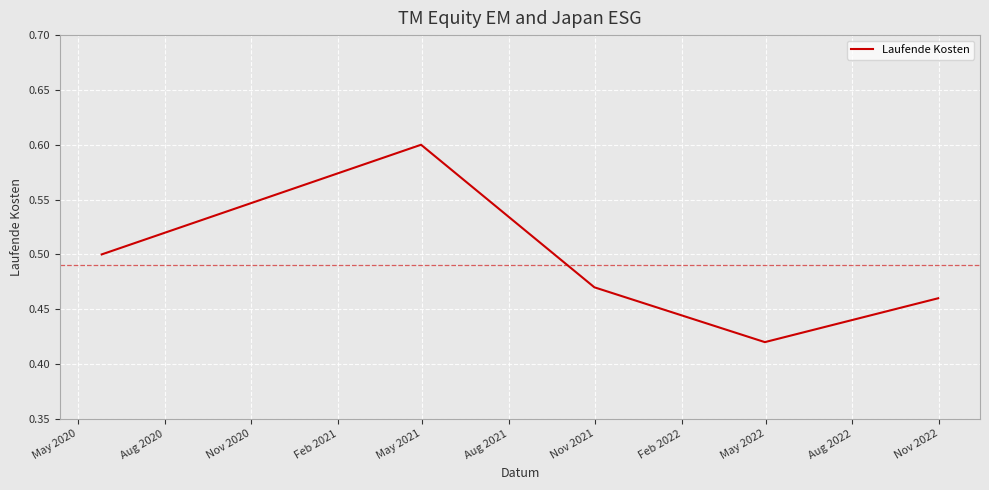

True or false: the data has more than 1 interior local peaks.

False